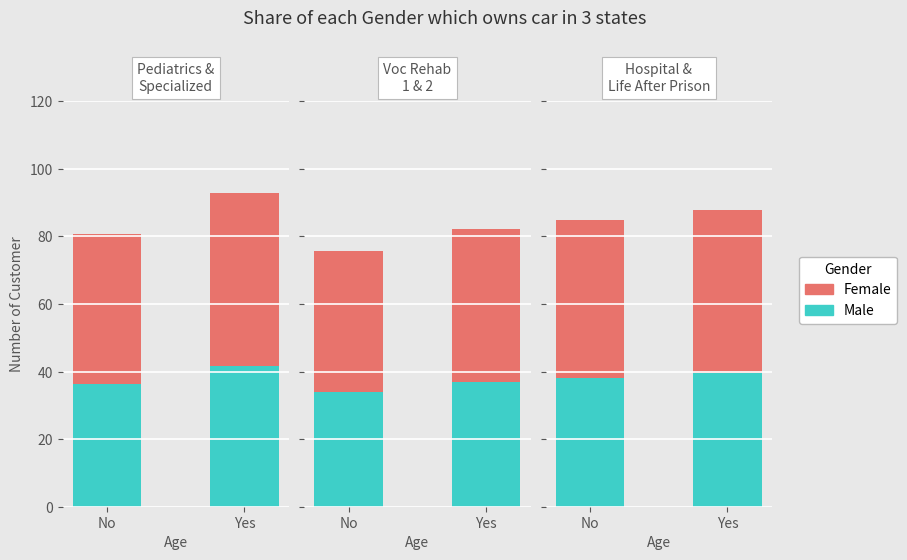

What is the label of the 2nd bar from the right?

No